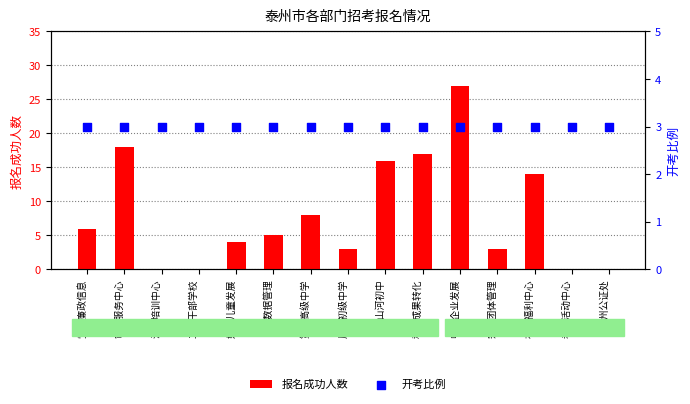

Which series has the largest total across all categories?

报名成功人数